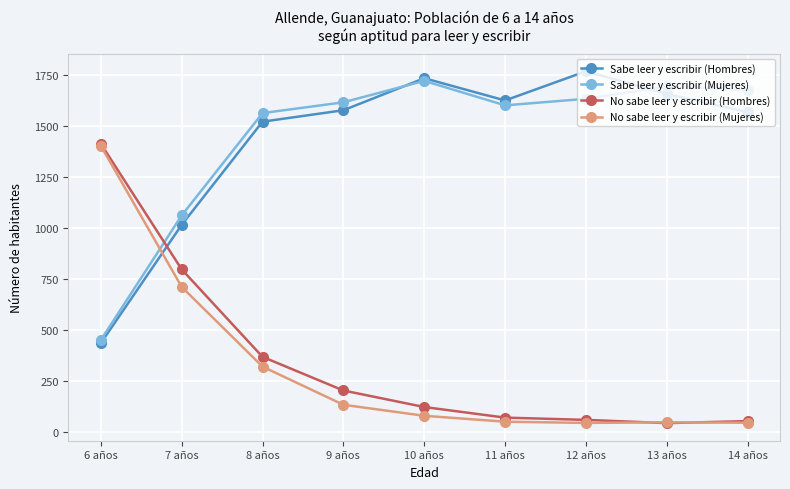

The Sabe leer y escribir (Hombres) series shows 1768 at 12 años. True or false?

True